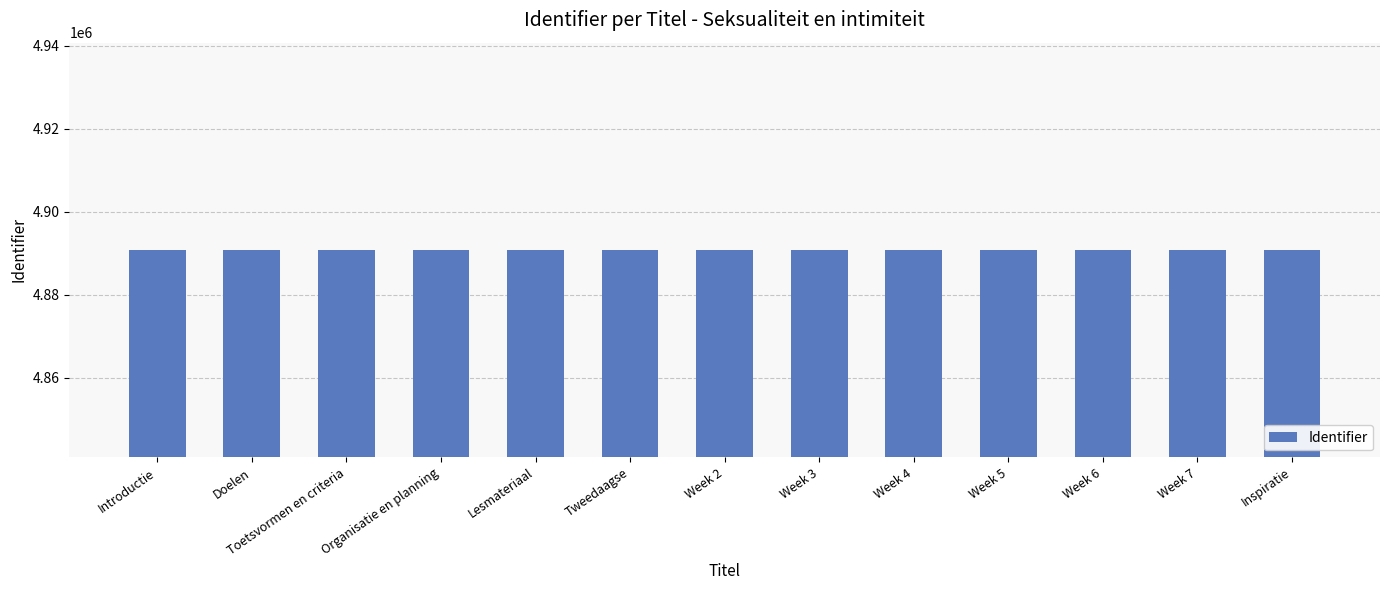

What is the change in value from Toetsvormen en criteria to Week 4?

+9